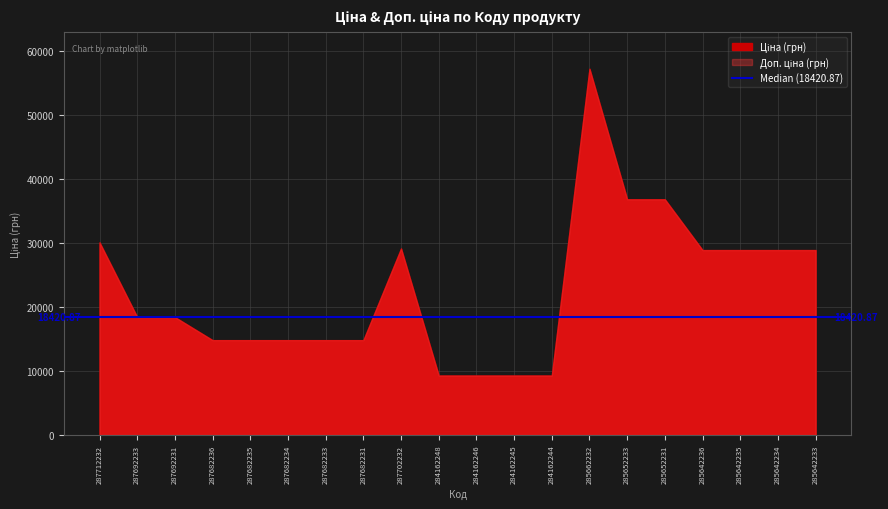

Reading left to right, list all the values displayed in this chart.

Ціна: 30102.8	18420.9	18420.9	14817.6	14817.6	14817.6	14817.6	14817.6	29152.3	9290.5	9290.5	9290.5	9290.5	57258.0	36841.8	36841.8	28901.7	28901.7	28901.7	28901.7
Доп. ціна: 30102.8	18420.9	18420.9	14817.6	14817.6	14817.6	14817.6	14817.6	29152.3	9290.5	9290.5	9290.5	9290.5	57258.0	36841.8	36841.8	28901.7	28901.7	28901.7	28901.7